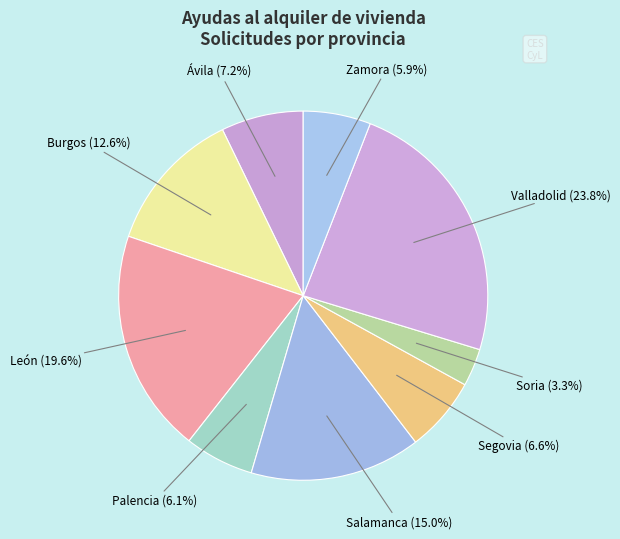

To the nearest percent, what is the difference between the largest and smallest slice percentages?

21%